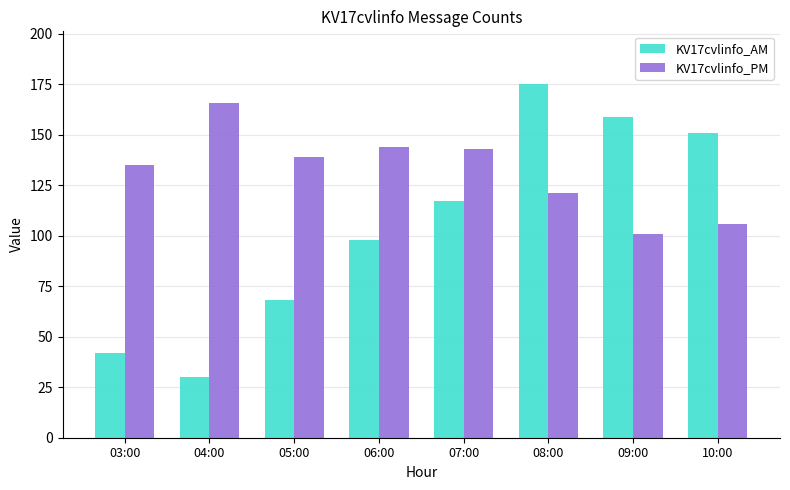

What is the value of the KV17cvlinfo_PM bar at the 4th from the left?

144